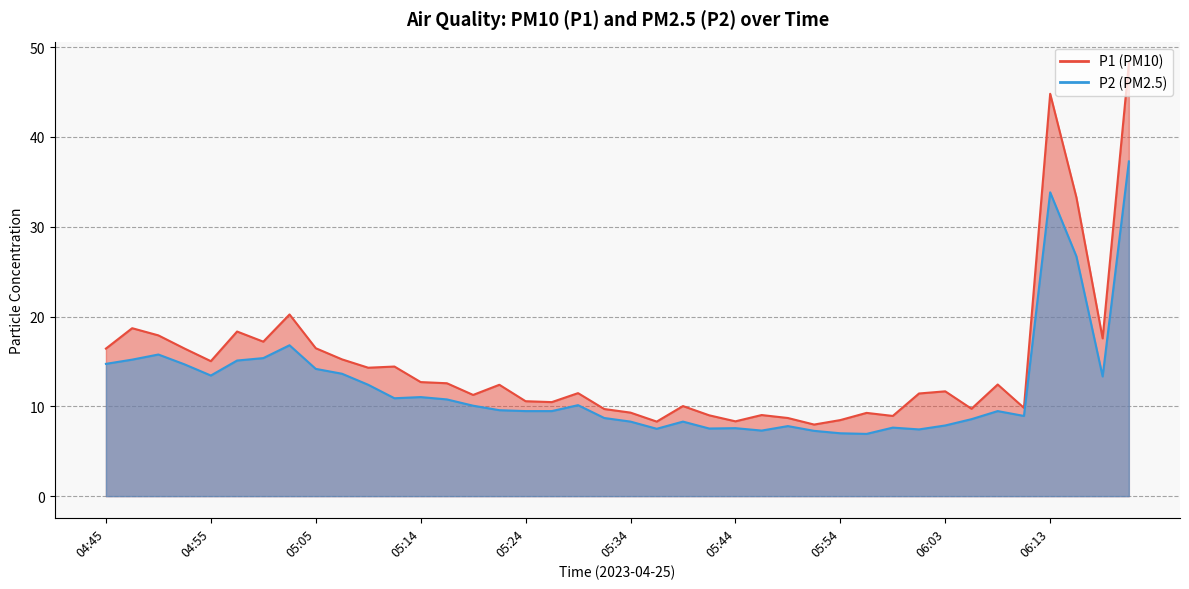

What is the sum of all P1 values?

588.1